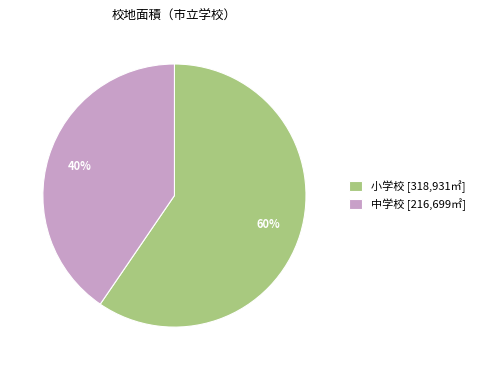

True or false: 中学校 accounts for 46% of the total.

False